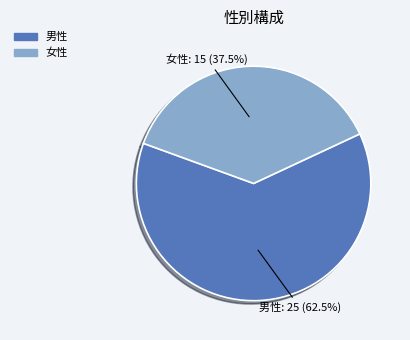

What is the majority slice?

男性